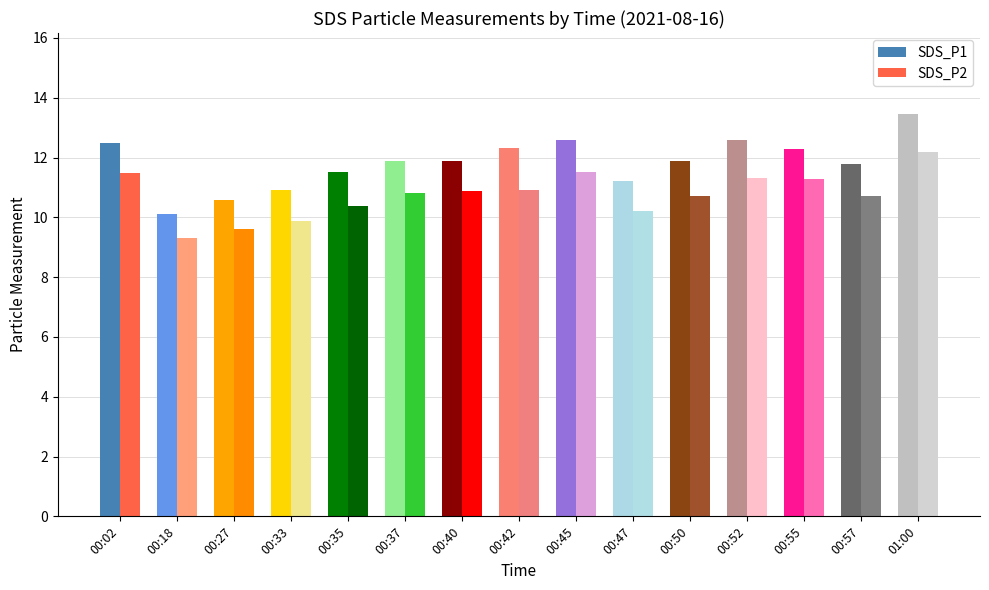

How many data points in SDS_P2 are less than 10?

3